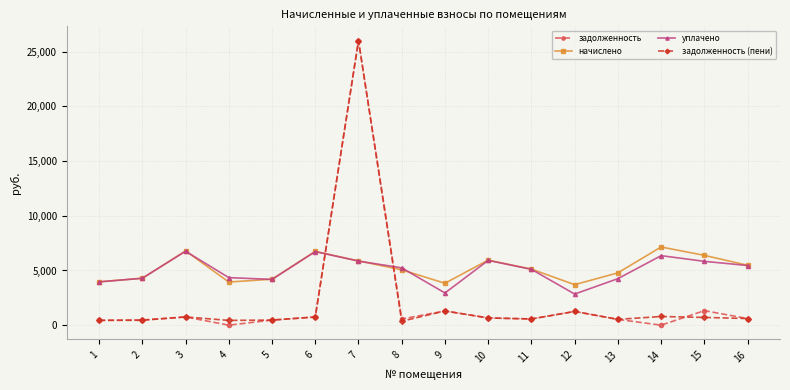

Between which two adjacent categories do начислено and задолженность first intersect?

6 and 7